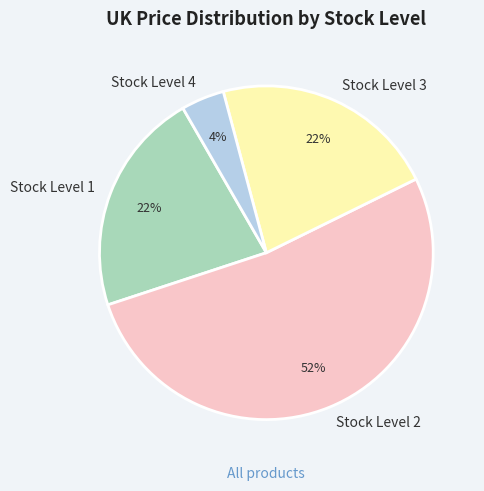

How many slices are in this pie chart?

4